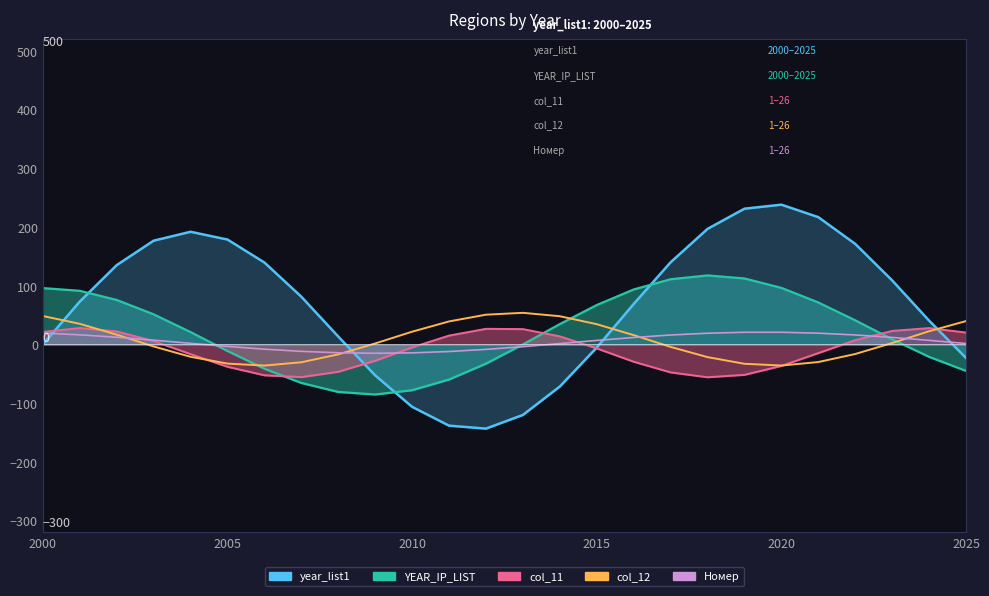

True or false: Номер has a value of 29.1 at 18.

False